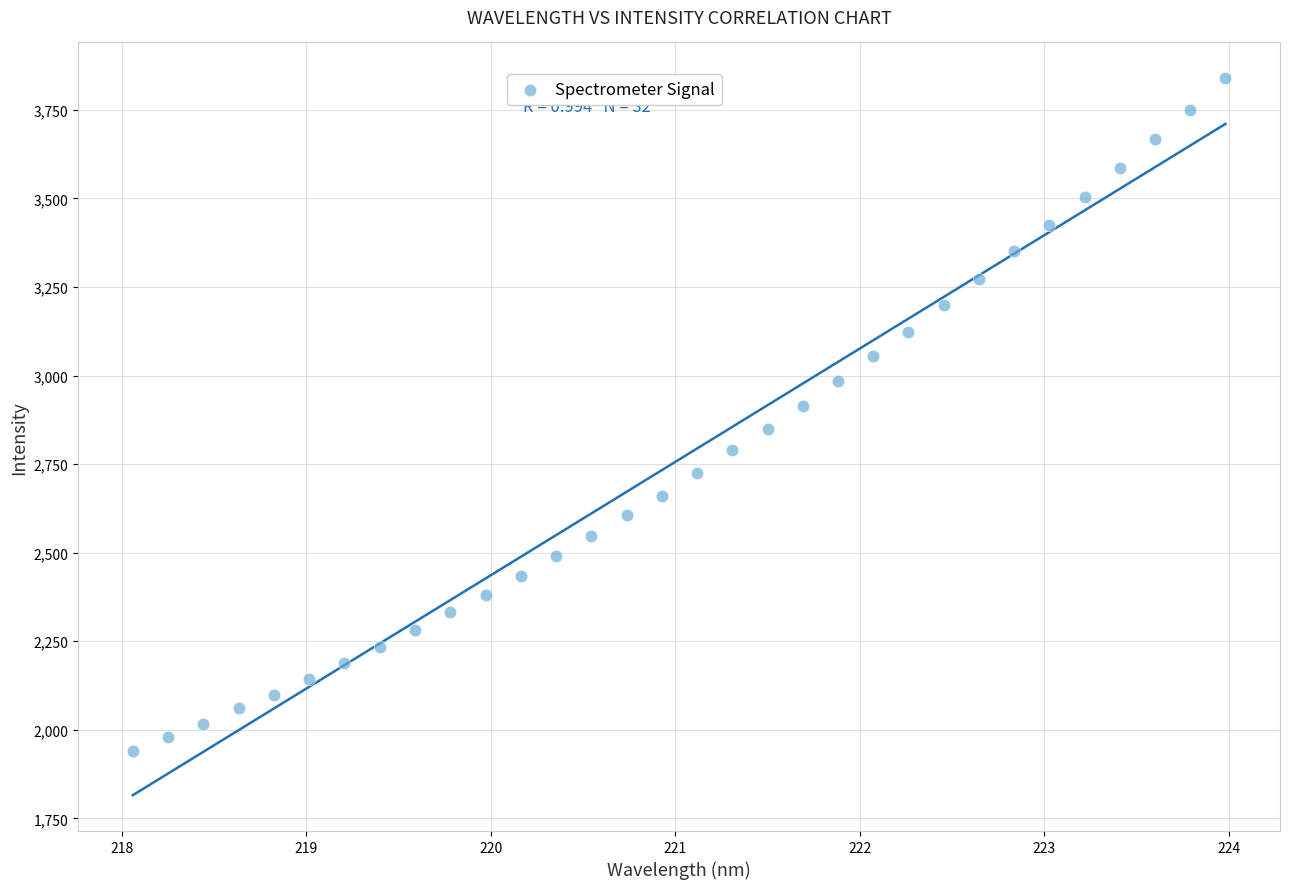

What is the range of X values (max minus min)?

5.9